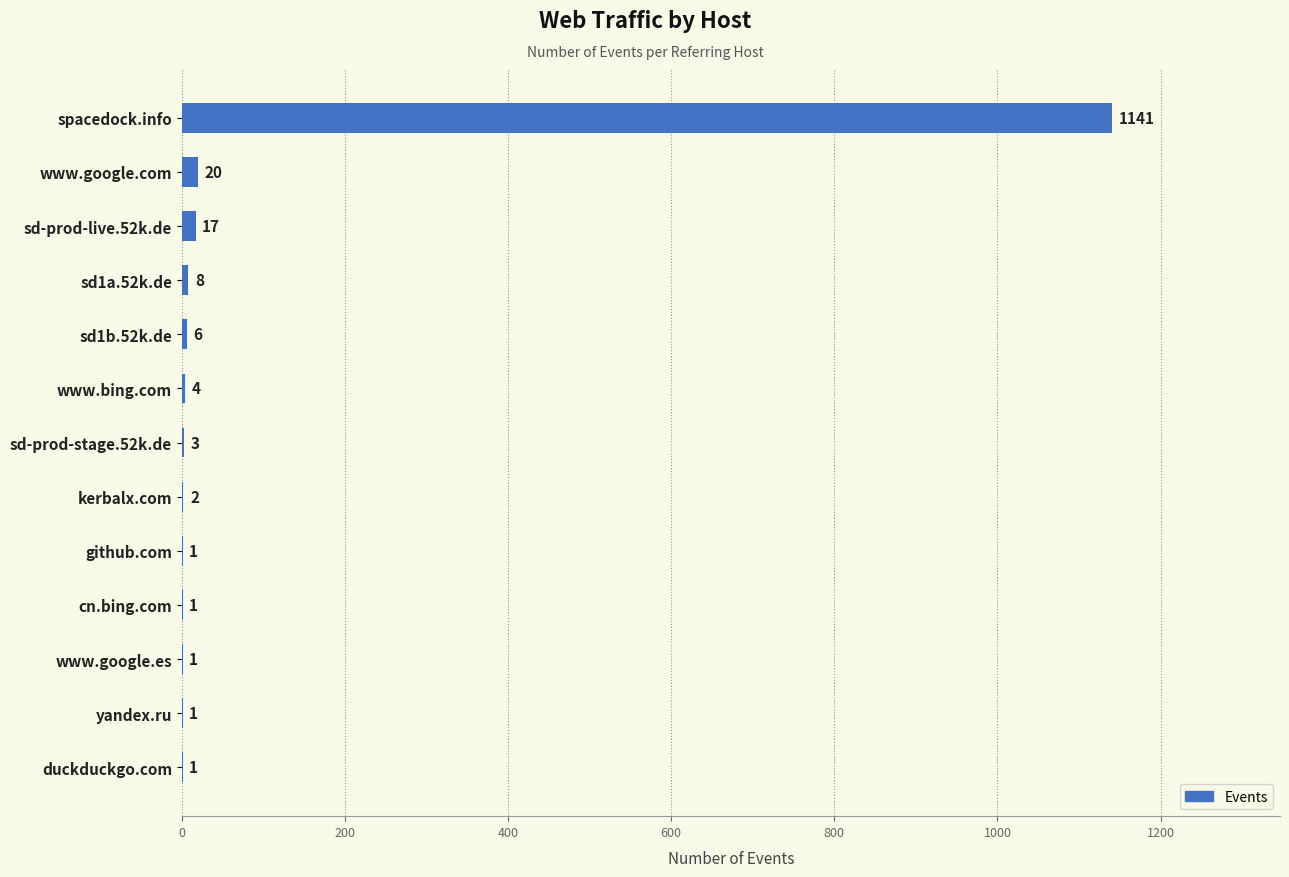

Where is the data nearest to the value 571?

www.google.com